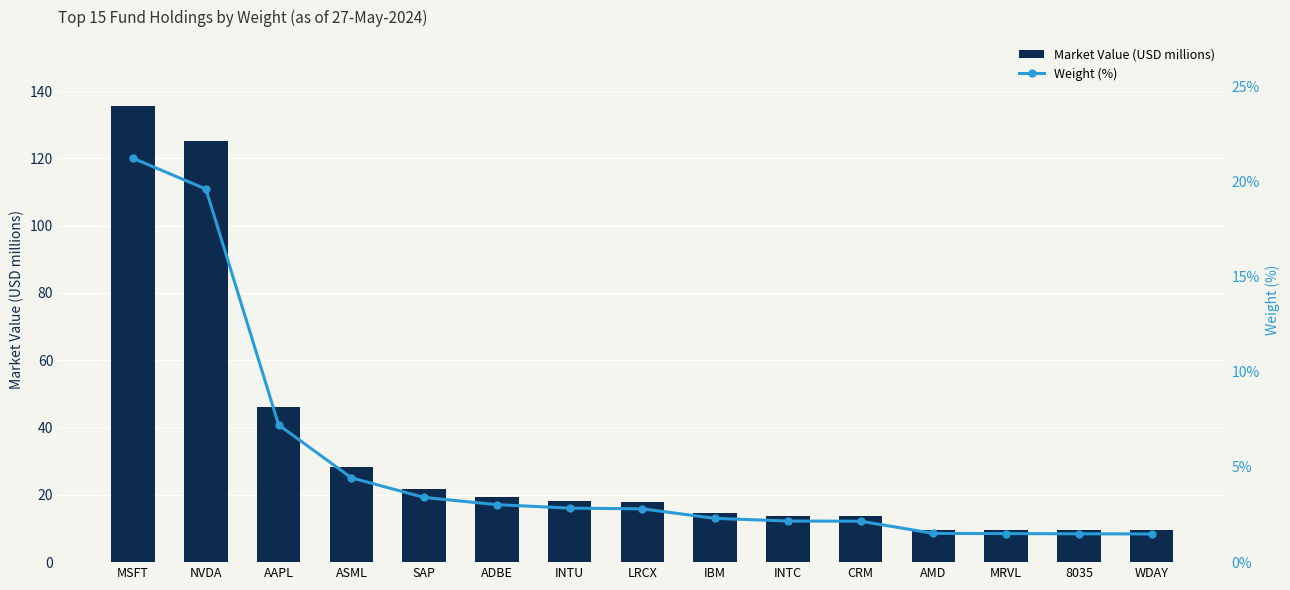

Is it true that Weight (%) equals 1.5 at AMD?

True